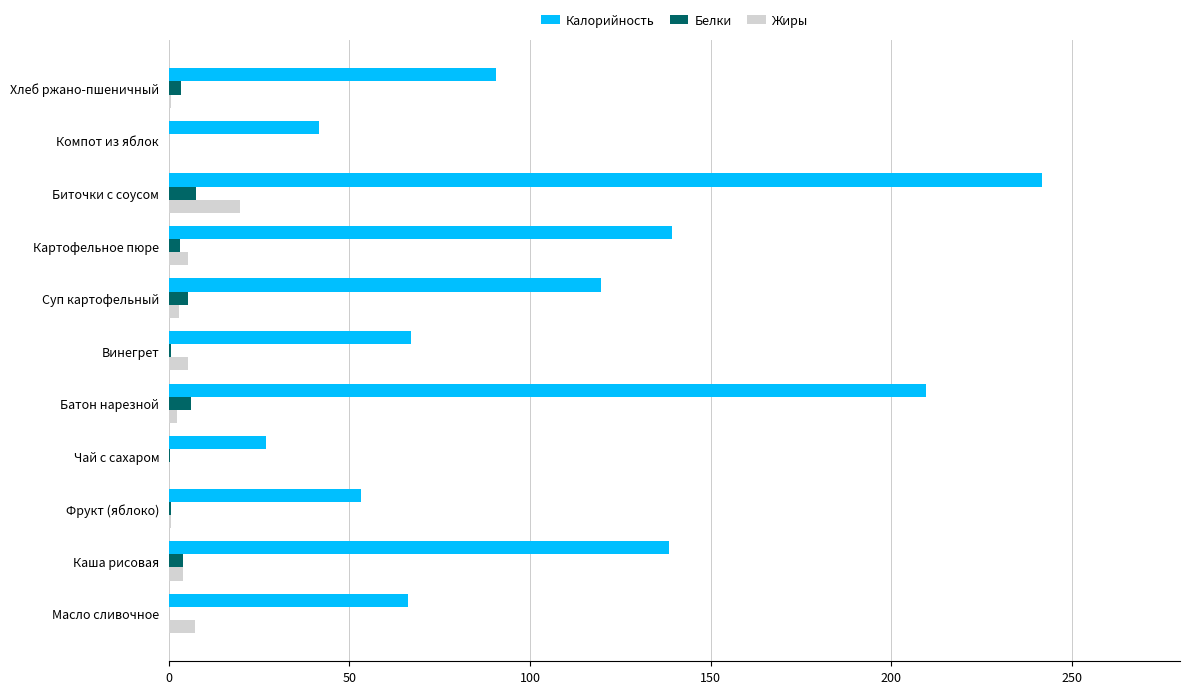

At which category is the sum across all series the highest?

Биточки с соусом